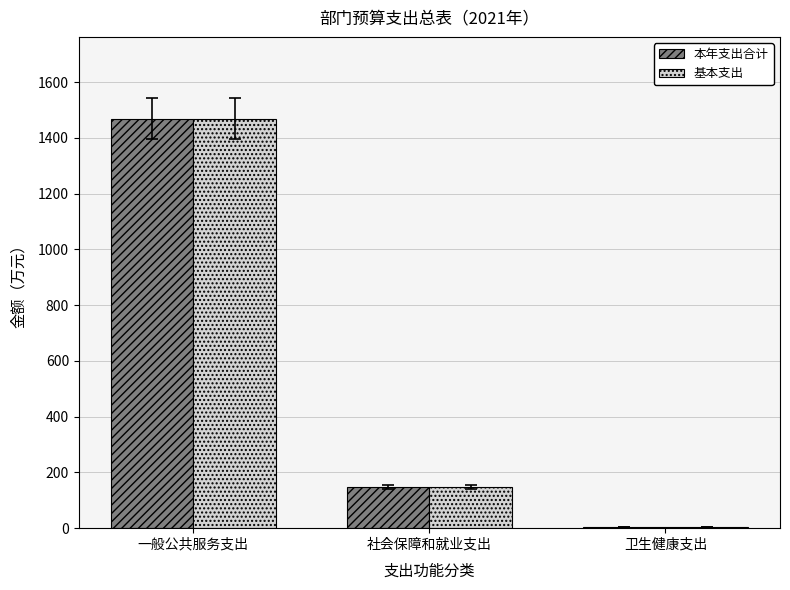

True or false: 基本支出 has a value of 148.2 at 社会保障和就业支出.

True